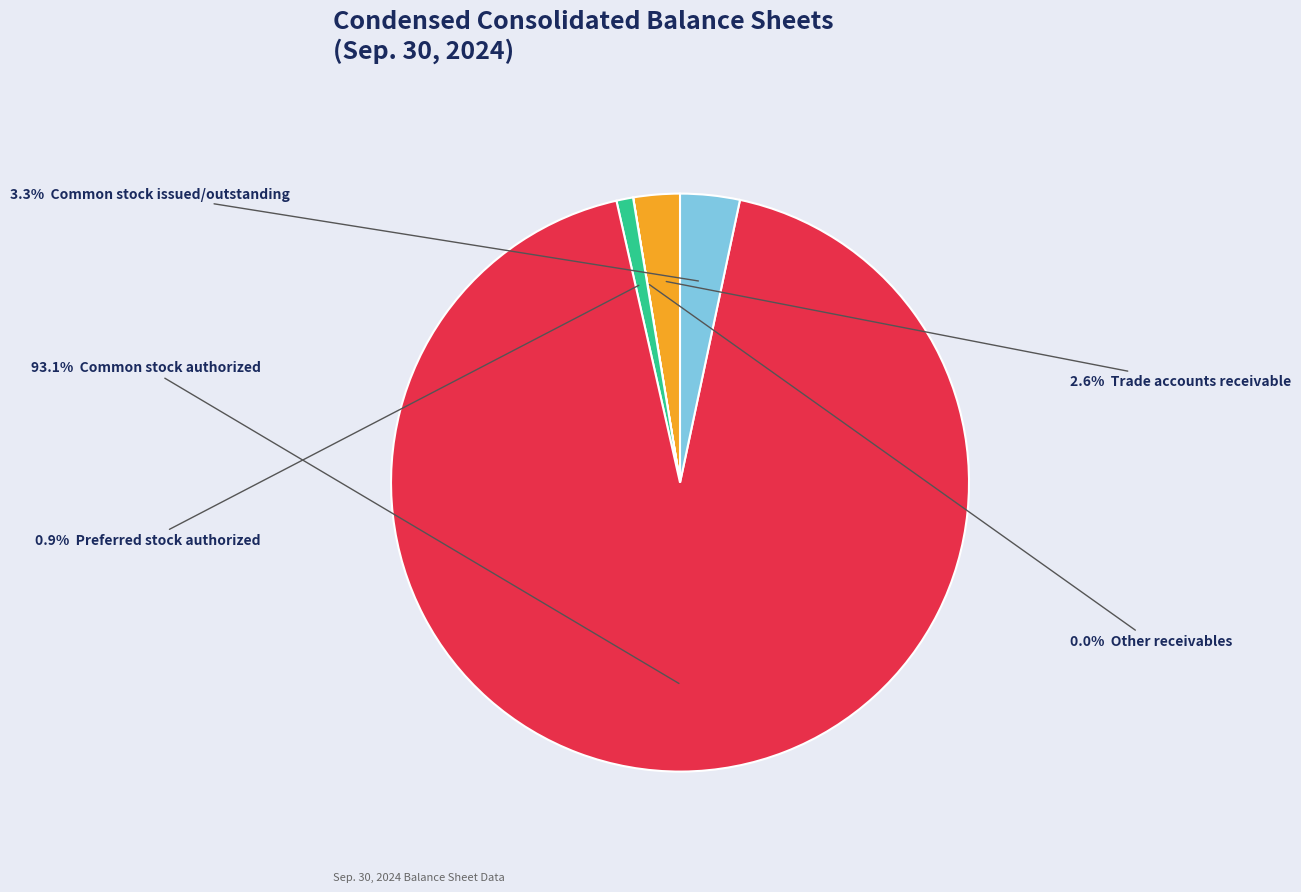

Is there a majority slice in this chart?

Yes